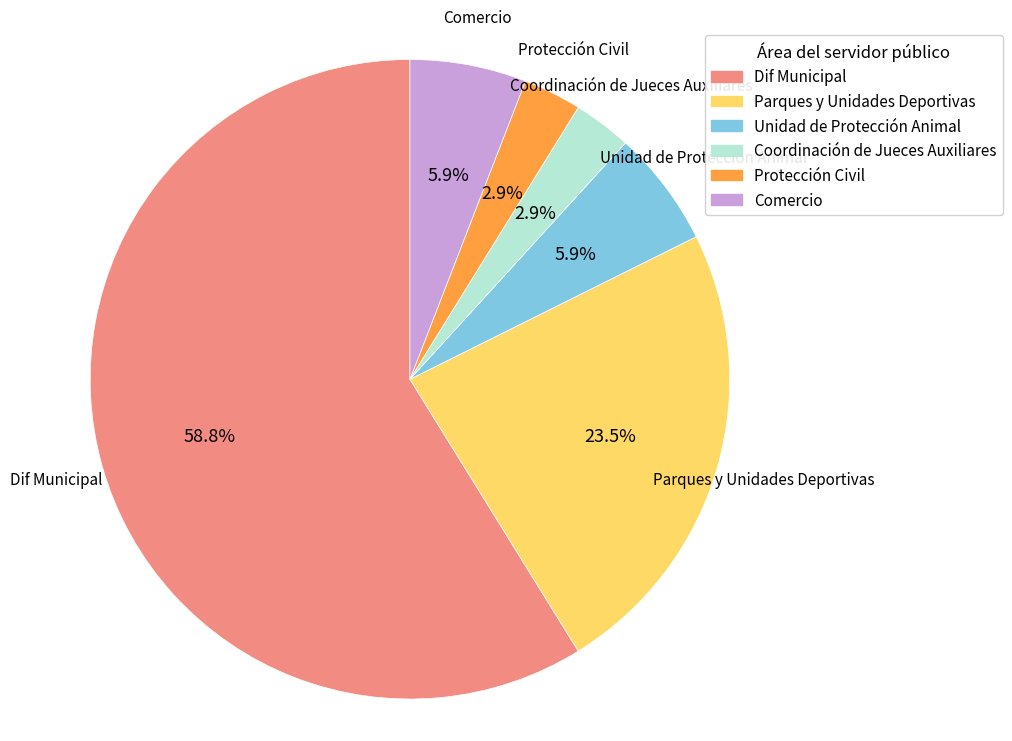

Does any single category account for the majority?

Yes